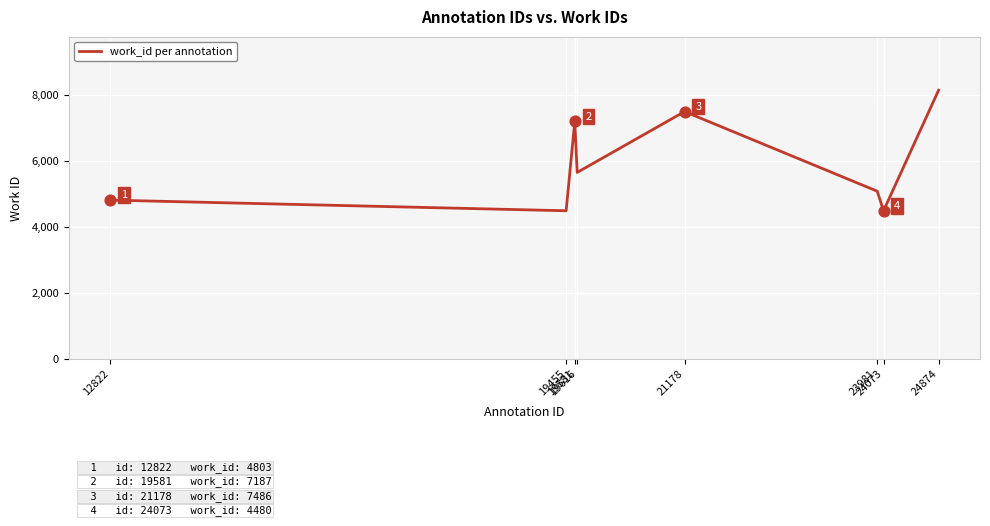

What is the change in value from 19616 to 24874?

+2490